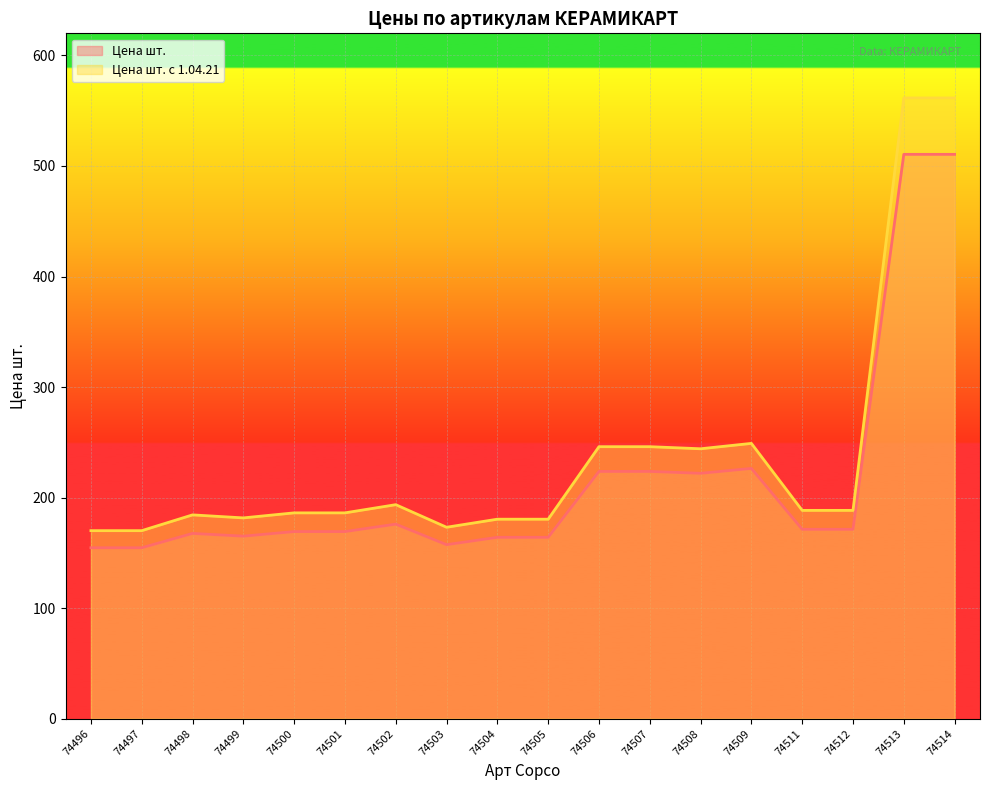

Reading left to right, list all the values displayed in this chart.

Цена шт.: 154.6	154.6	167.6	165.1	169.2	169.2	176.0	157.4	164.0	164.0	223.7	223.7	222.0	226.4	171.3	171.3	510.5	510.5
Цена шт. с 1.04.21: 170.1	170.1	184.3	181.6	186.2	186.2	193.6	173.2	180.4	180.4	246.0	246.0	244.2	249.0	188.4	188.4	561.6	561.6